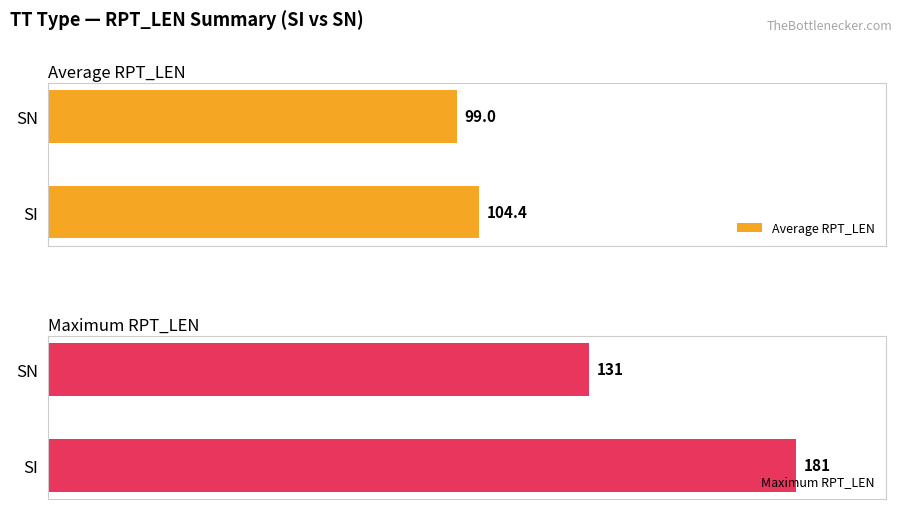

What is the sum of all Maximum RPT_LEN values?

312.0